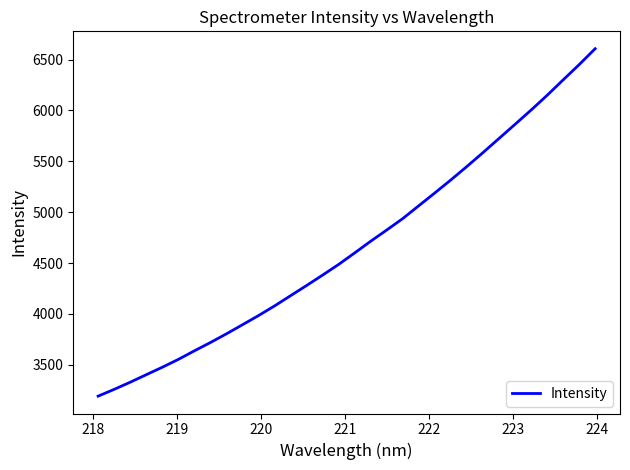

What is the average value?

4669.9